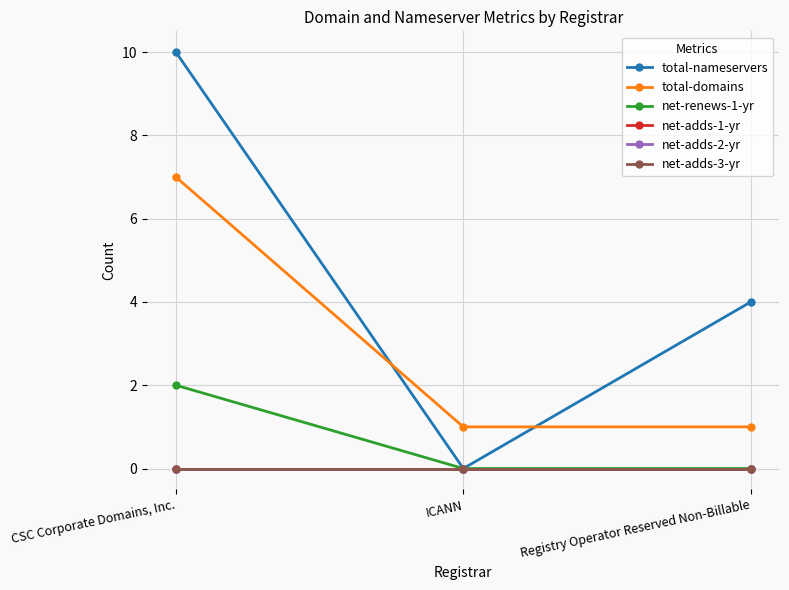

Is this an area chart (filled region under the line)?

No